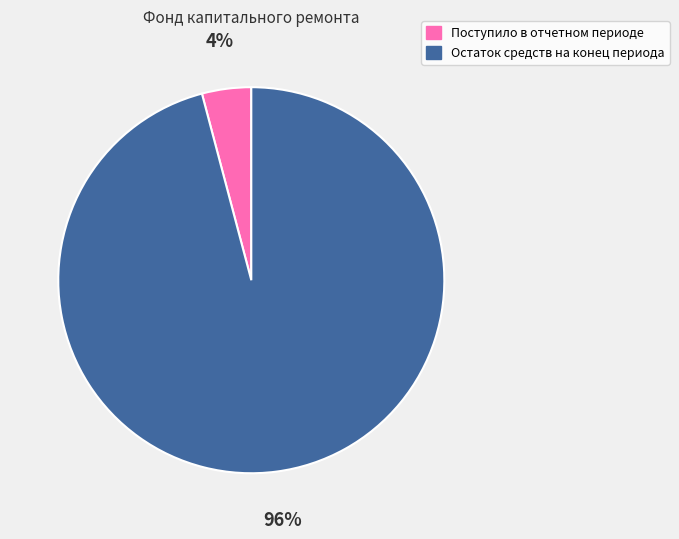

What is the largest slice in the pie chart?

Остаток средств на конец периода